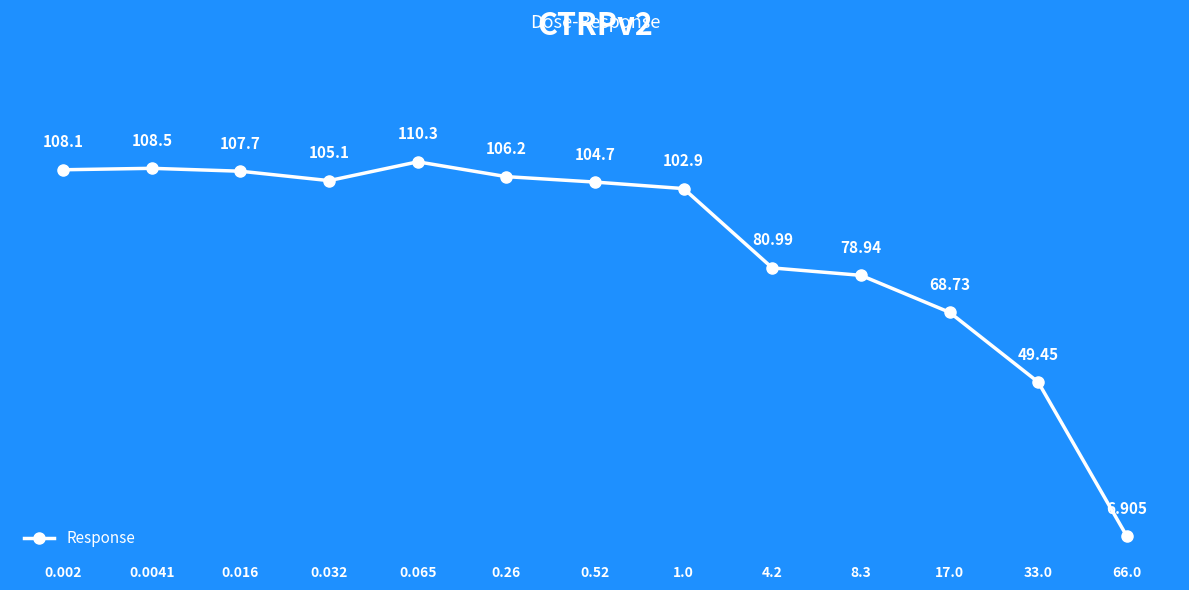

Count the number of categories in the chart.

13